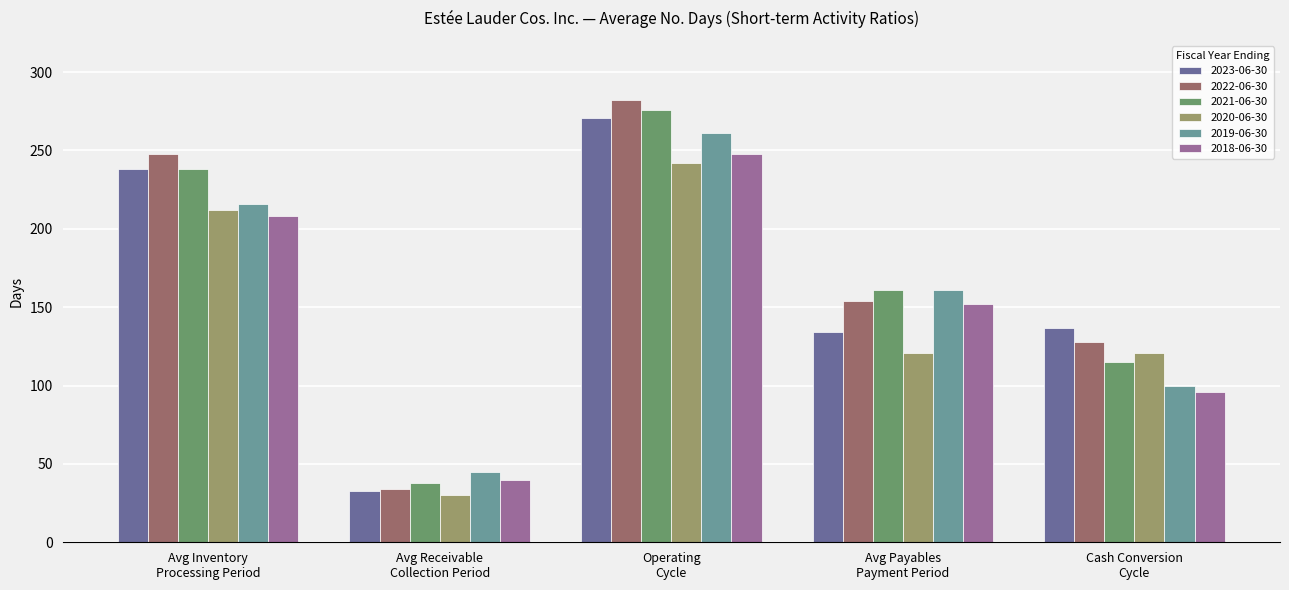

Which series has the widest spread of values?

2022-06-30